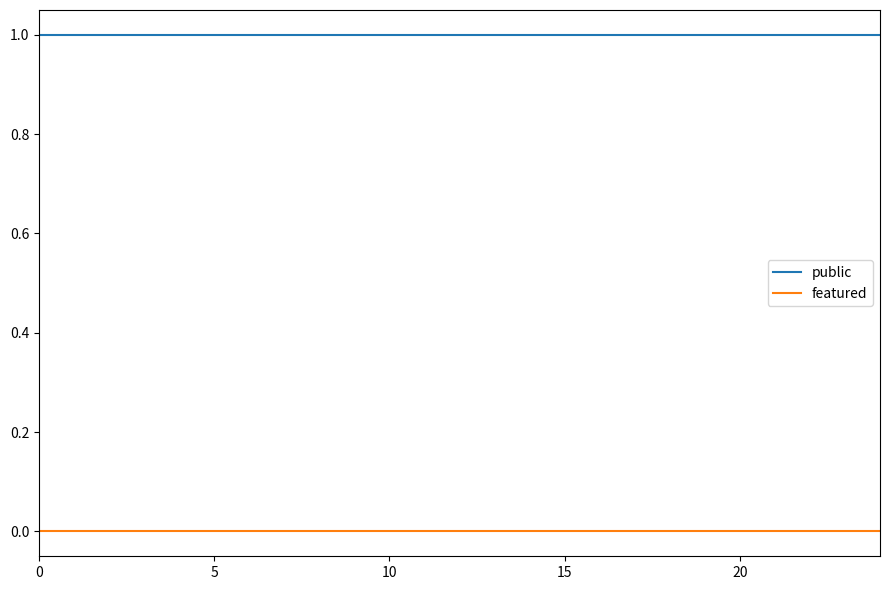

True or false: public and featured cross at least once.

False